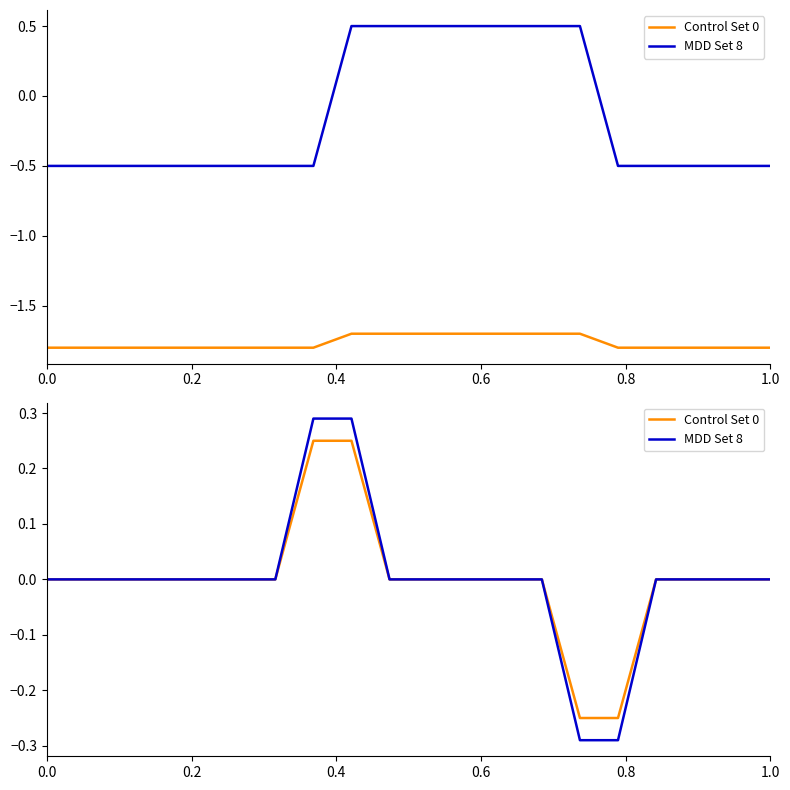

How many data points does each series have?

20